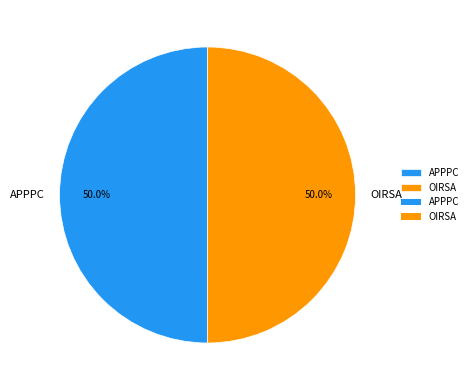

Count the number of slices in the pie.

2